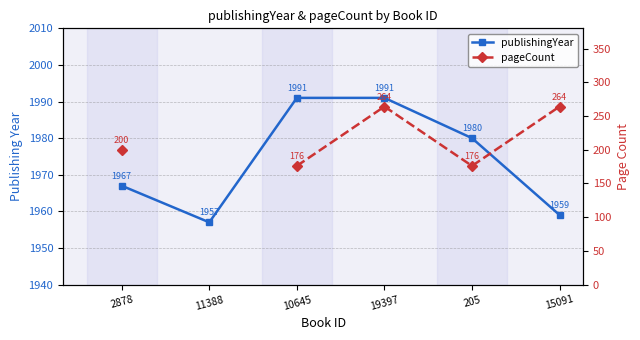

At how many categories does at least one series exceed 189?

6